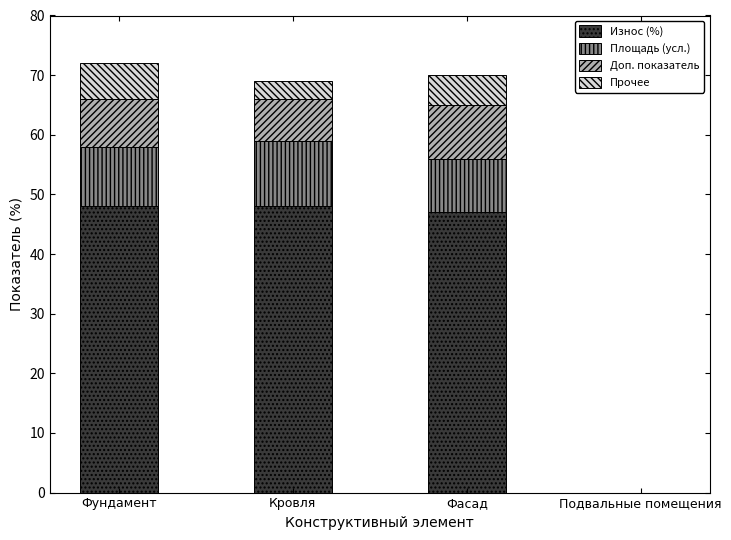

Is it true that Износ (%) equals 21 at Фасад?

False